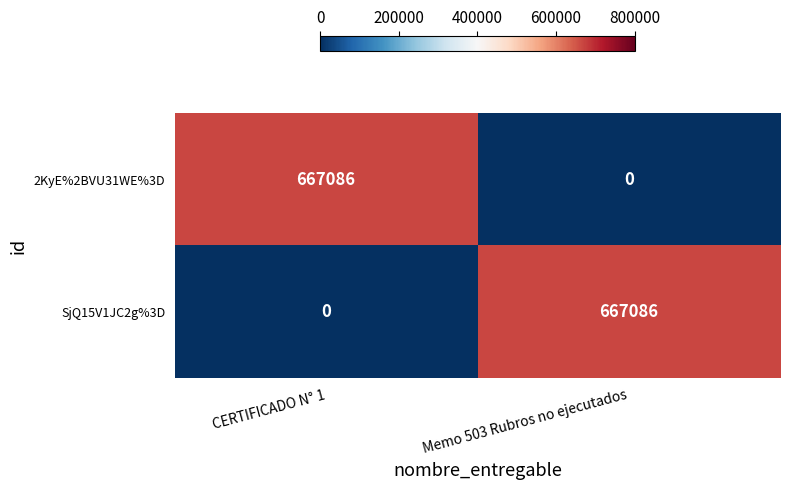

How many values in the 2KyE%2BVU31WE%3D series are below 667086?

1